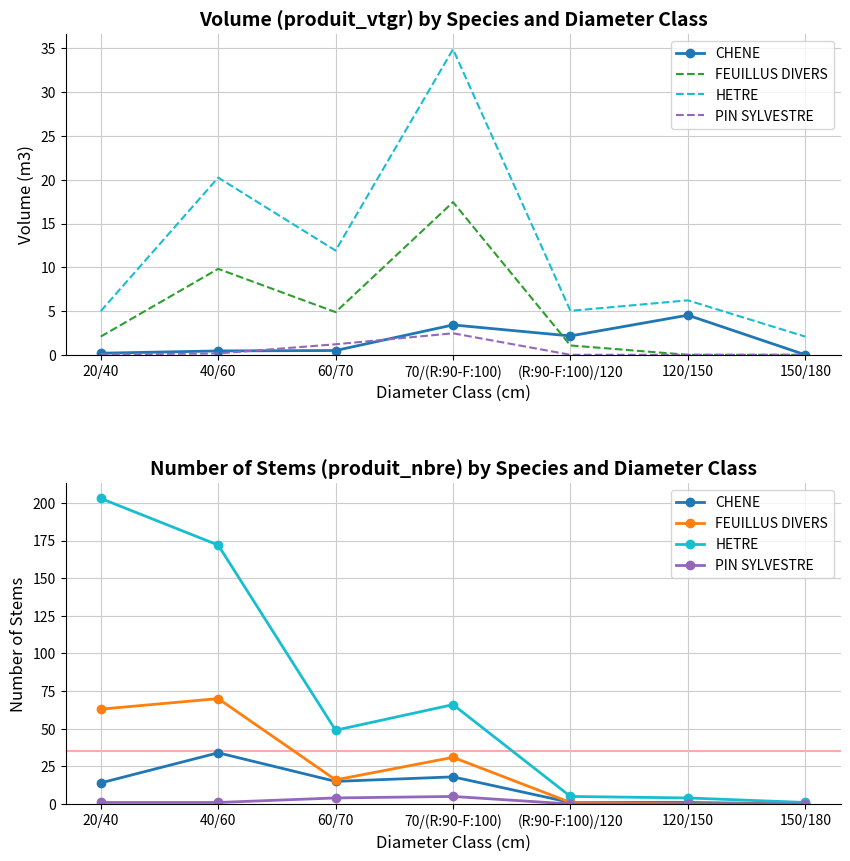

Reading left to right, transcribe all the data shown in this chart.

CHENE: 20/40=14	40/60=34	60/70=15	70/(R:90-F:100)=18	(R:90-F:100)/120=1	120/150=1	150/180=0
FEUILLUS DIVERS: 20/40=63	40/60=70	60/70=16	70/(R:90-F:100)=31	(R:90-F:100)/120=1	120/150=0	150/180=0
HETRE: 20/40=203	40/60=172	60/70=49	70/(R:90-F:100)=66	(R:90-F:100)/120=5	120/150=4	150/180=1
PIN SYLVESTRE: 20/40=1	40/60=1	60/70=4	70/(R:90-F:100)=5	(R:90-F:100)/120=0	120/150=0	150/180=0